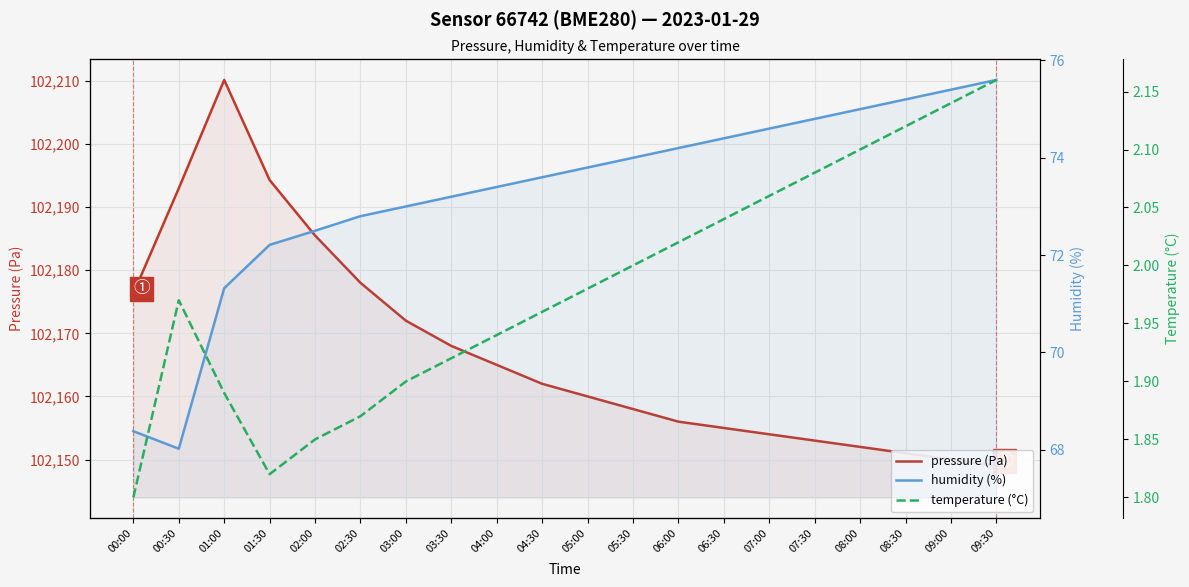

Which category has the highest value in the pressure (Pa) series?

01:00